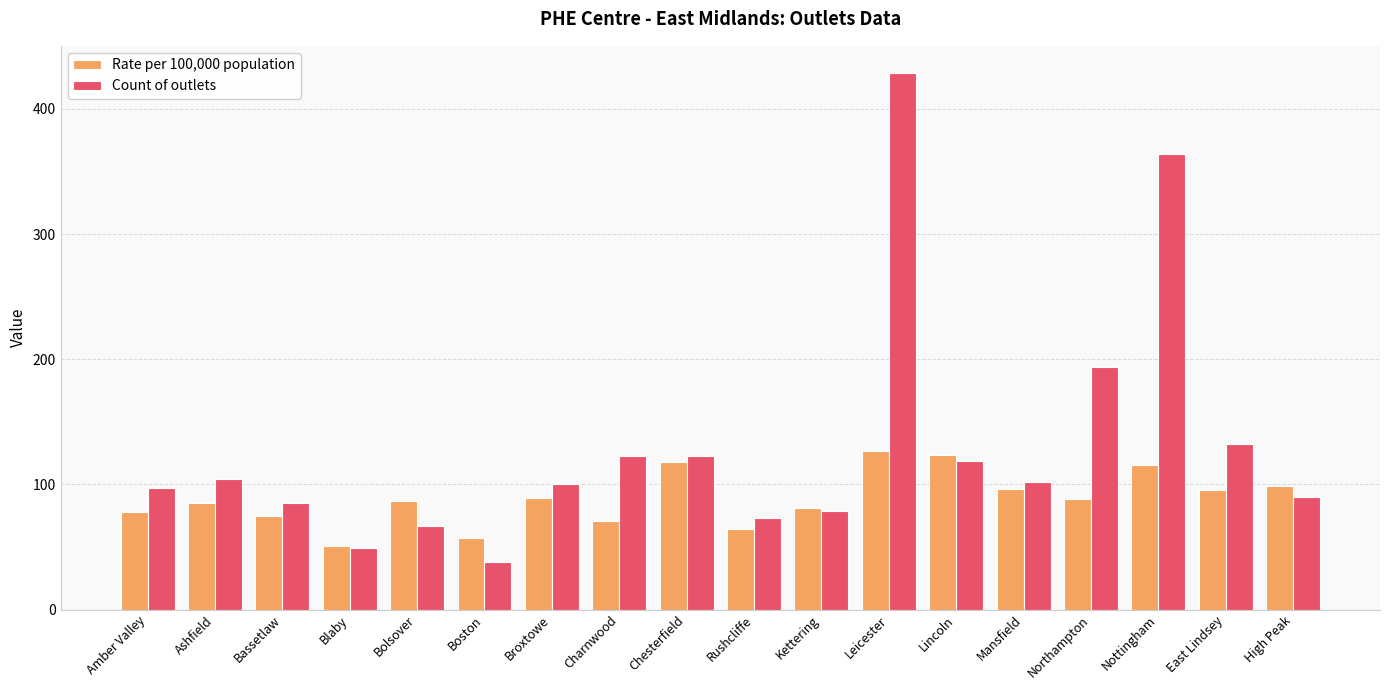

Where is Count of outlets nearest to the value 233?

Northampton